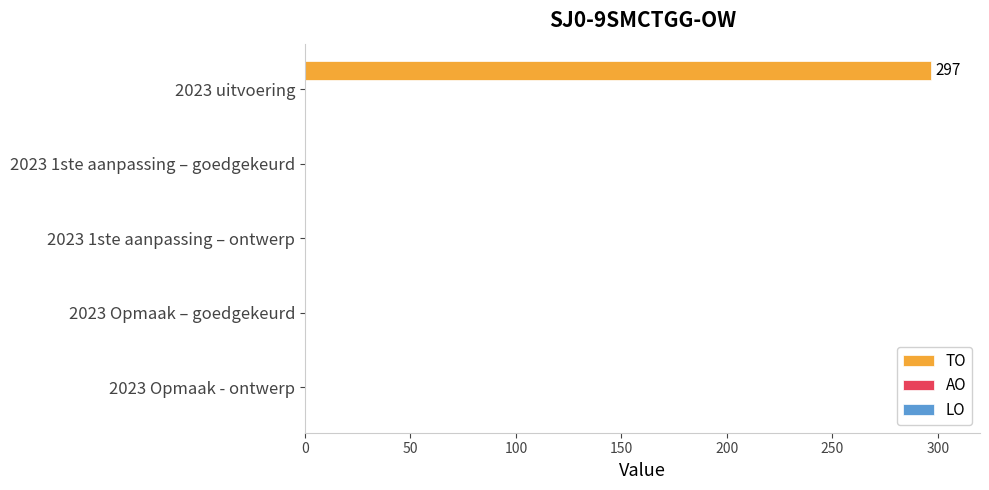

The value at 2023 1ste aanpassing – goedgekeurd is 0. True or false?

True